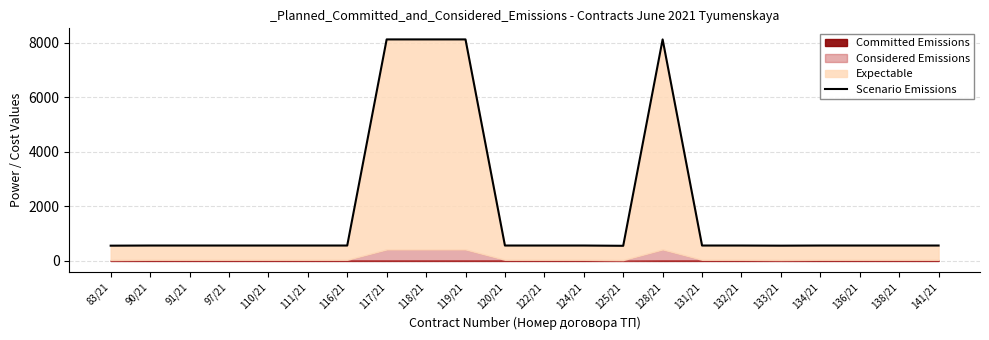

Rank the categories by value from highest to lowest.

117/21, 118/21, 119/21, 128/21, 90/21, 91/21, 97/21, 110/21, 111/21, 116/21, 120/21, 122/21, 124/21, 131/21, 132/21, 134/21, 136/21, 138/21, 141/21, 83/21, 133/21, 125/21